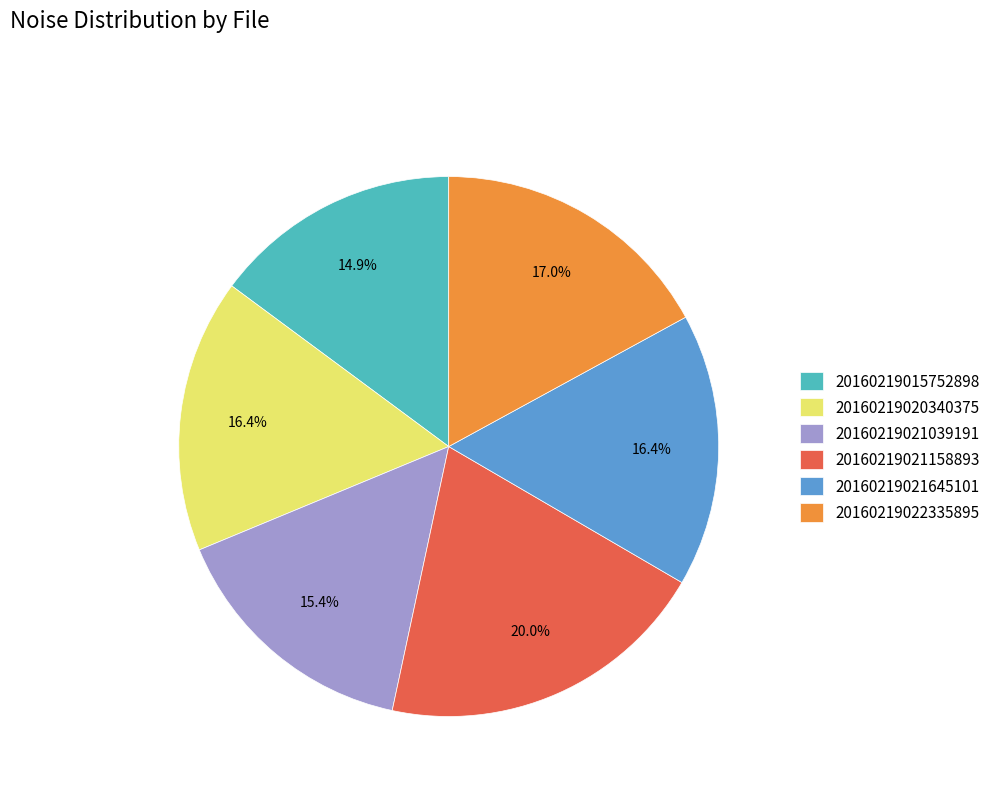

Is the sum of 20160219021158893 and 20160219021645101 greater than half?

No